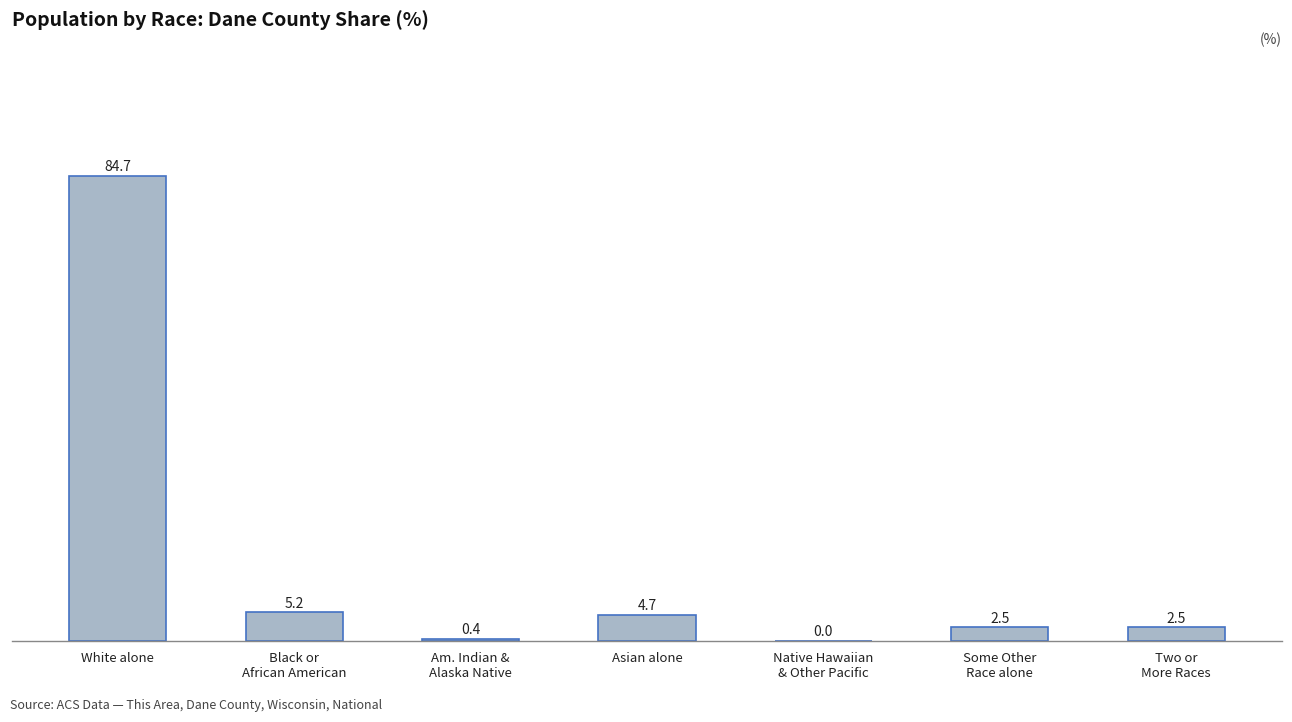

What is the sum of all values?

100.0